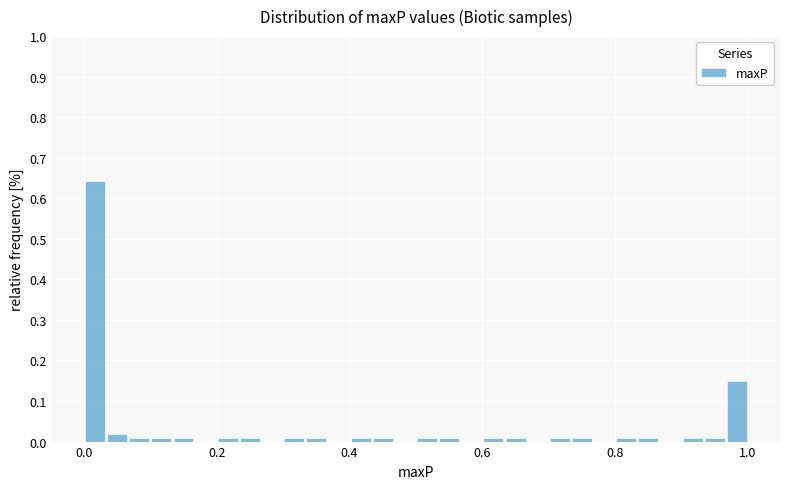

Read against the x-axis, roughly where is the centre of the tallest bar?

0.02